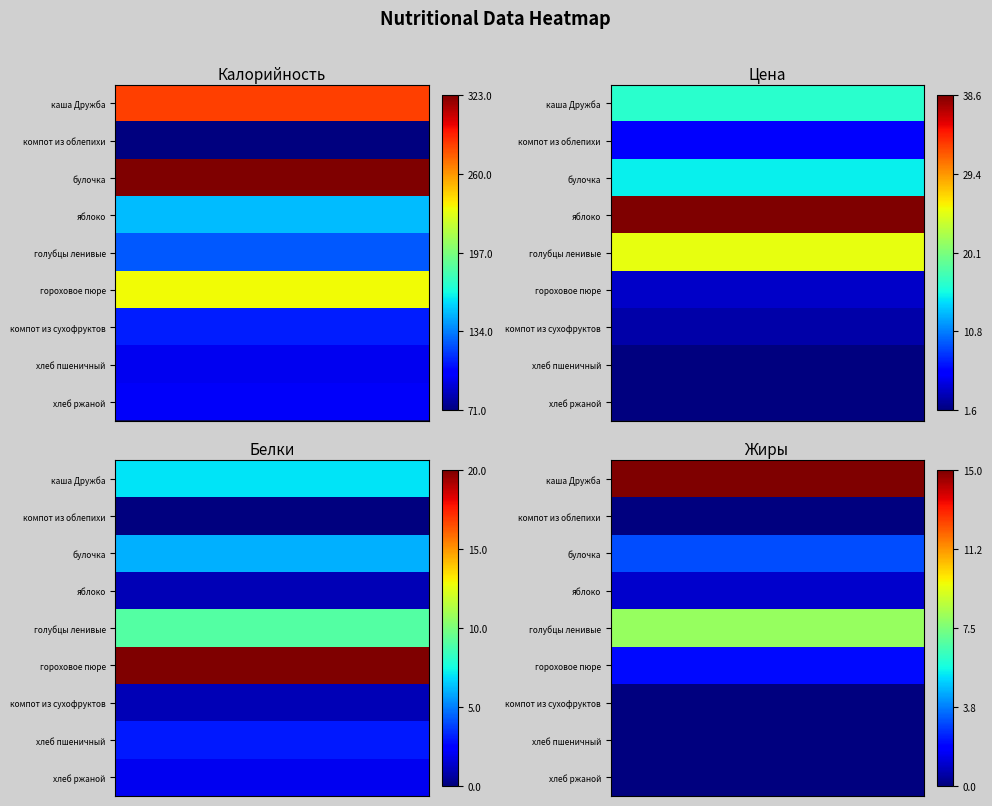

How many categories are shown in the chart?

10